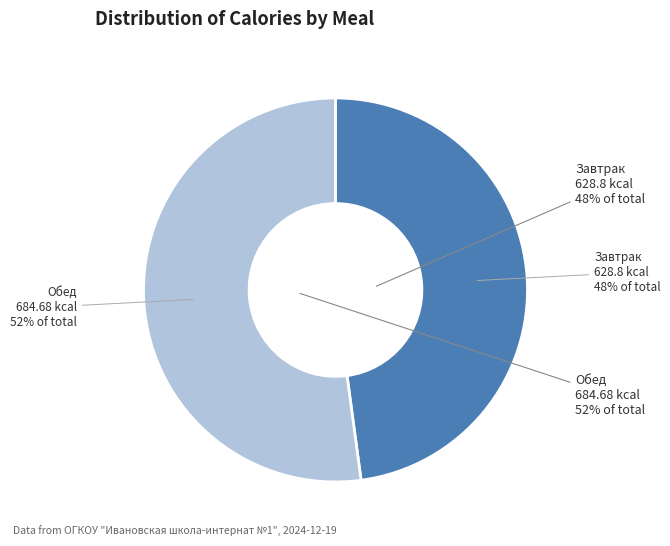

What percentage is the Завтрак slice, to the nearest percent?

48%